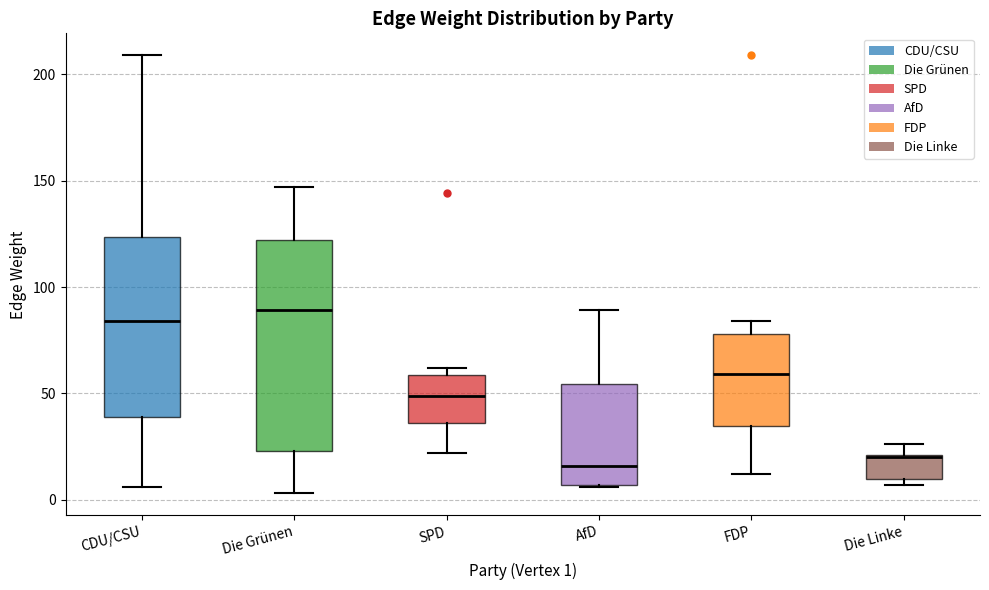

Which box is the tallest, from its lower edge to its upper edge?

Die Grünen